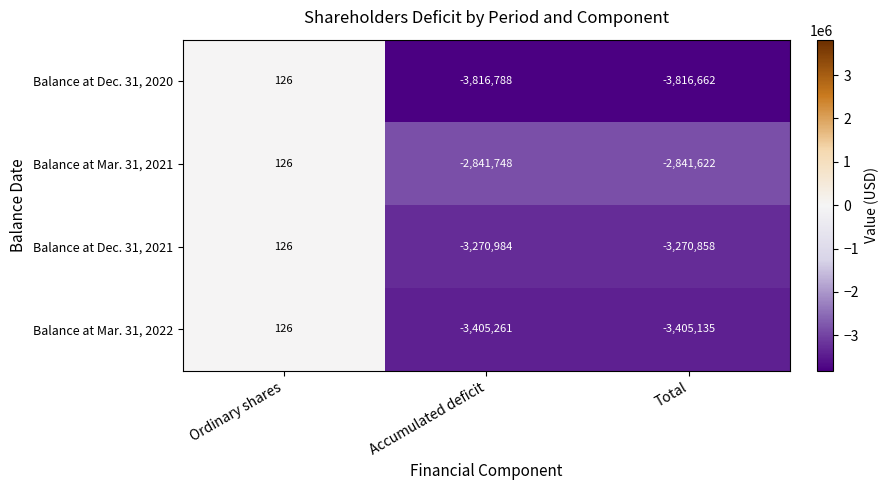

List the labels in order of Balance at Mar. 31, 2021 value, smallest first.

Accumulated deficit, Total, Ordinary shares